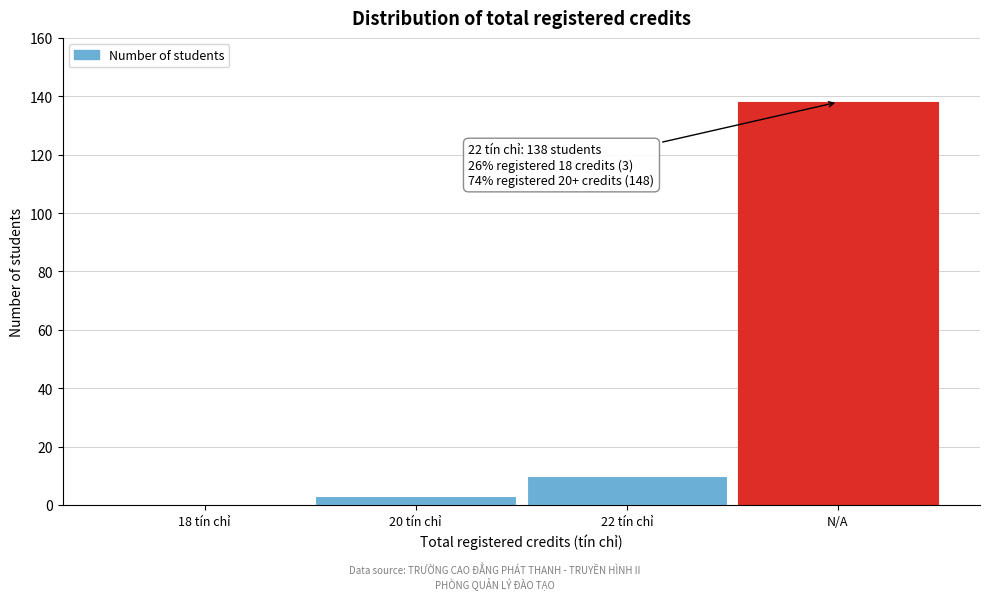

Reading left to right, extract all data points from this chart.

18 tín chỉ=0	20 tín chỉ=3	22 tín chỉ=10	N/A=138